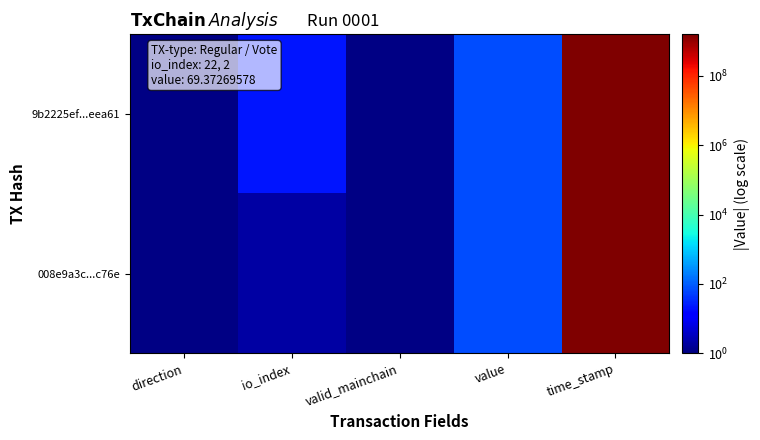

What is the smallest value displayed?

1.1